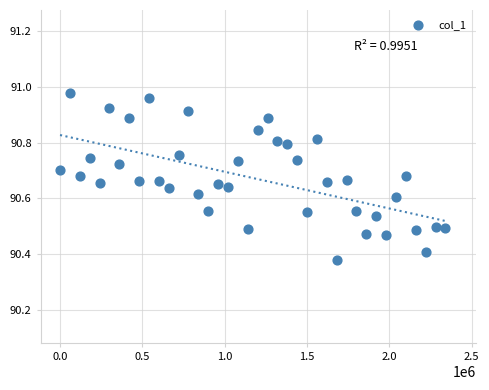

What is the range of Y values (max minus min)?

0.6